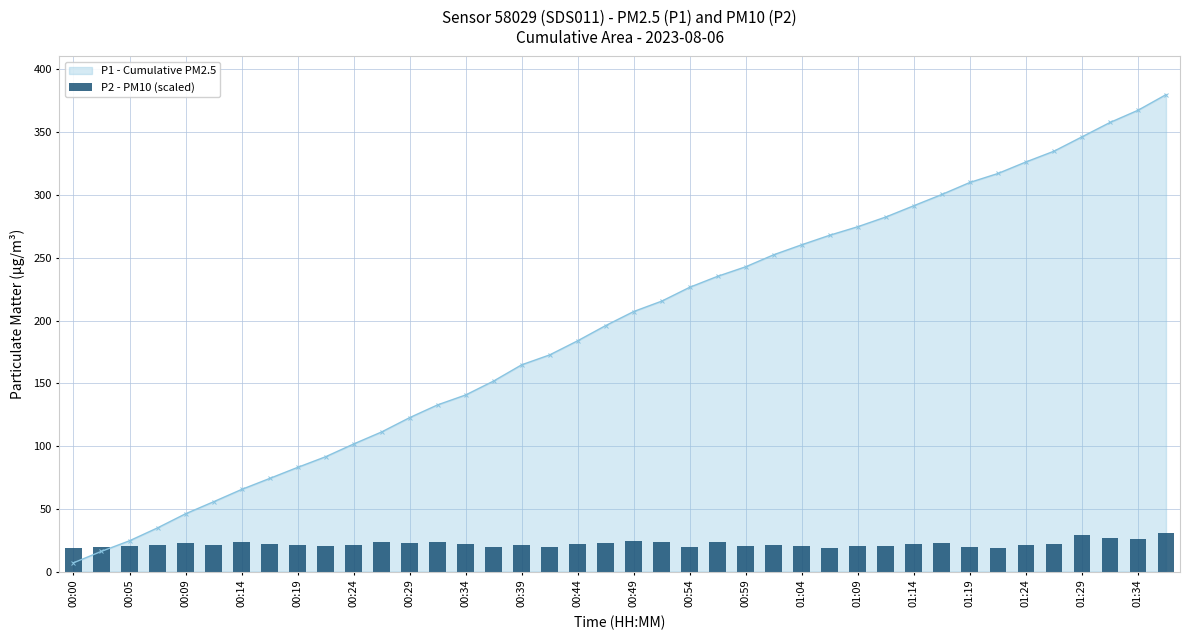

What is the value of the 2nd bar from the left?

19.9